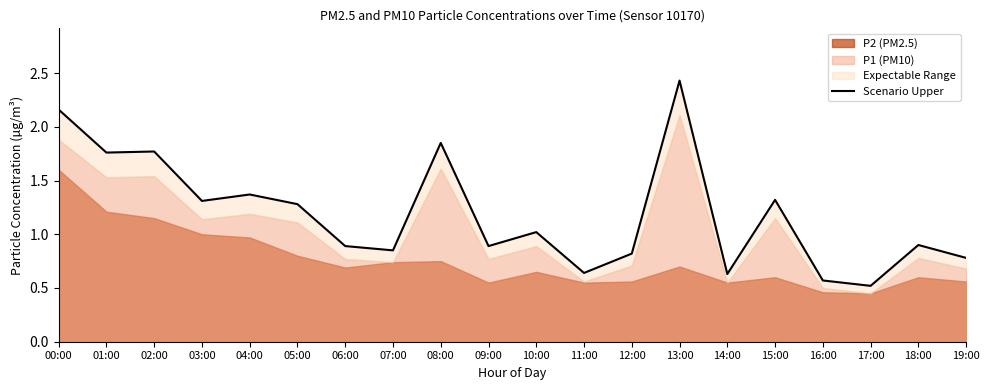

What is the change in value from 12:00 to 18:00?

+0.1